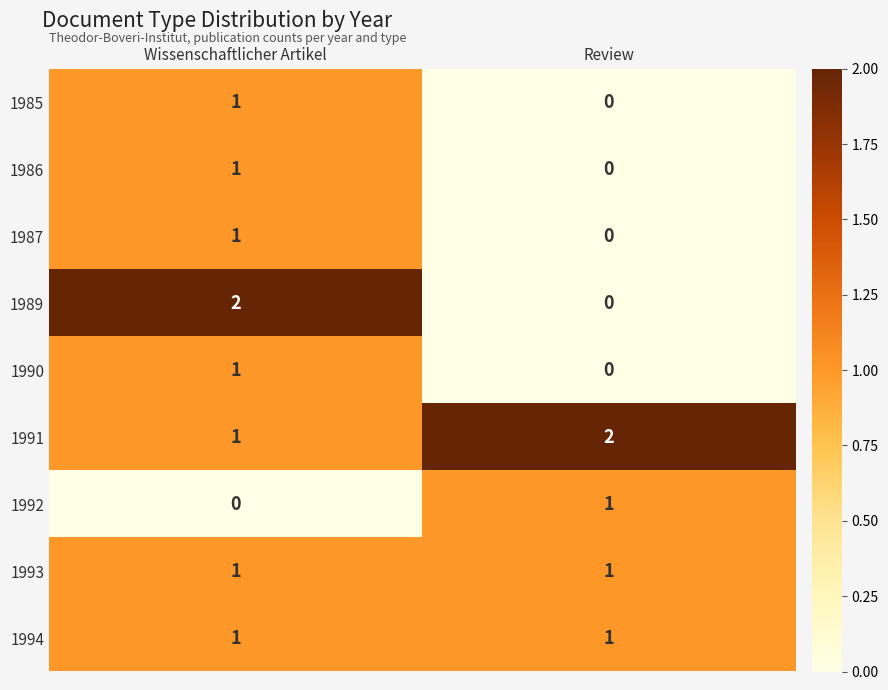

List the labels in order of 1991 value, smallest first.

Wissenschaftlicher Artikel, Review